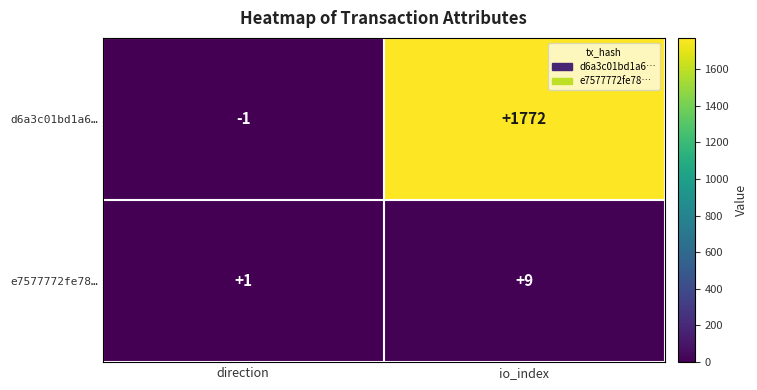

Which series has the largest total across all categories?

d6a3c01bd1a6…